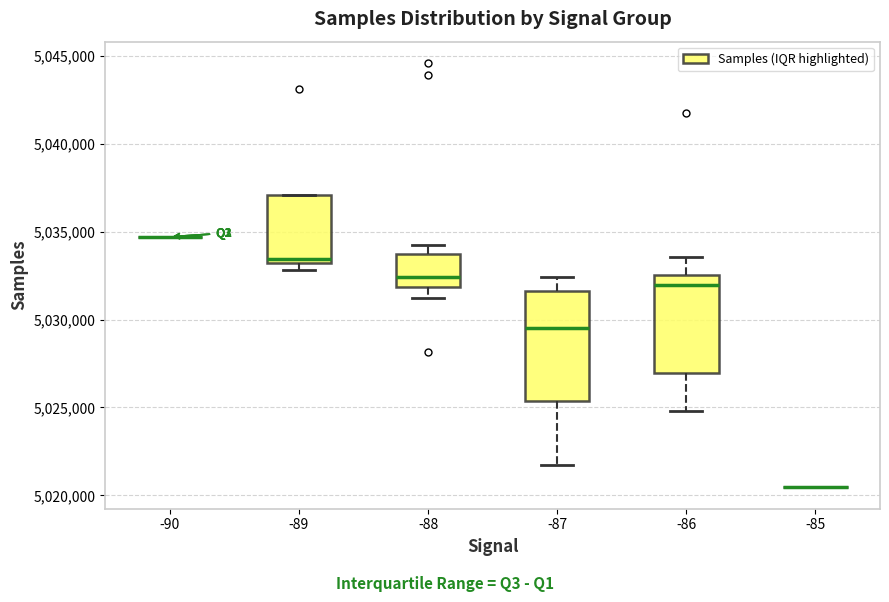

Which box is the tallest, from its lower edge to its upper edge?

-87